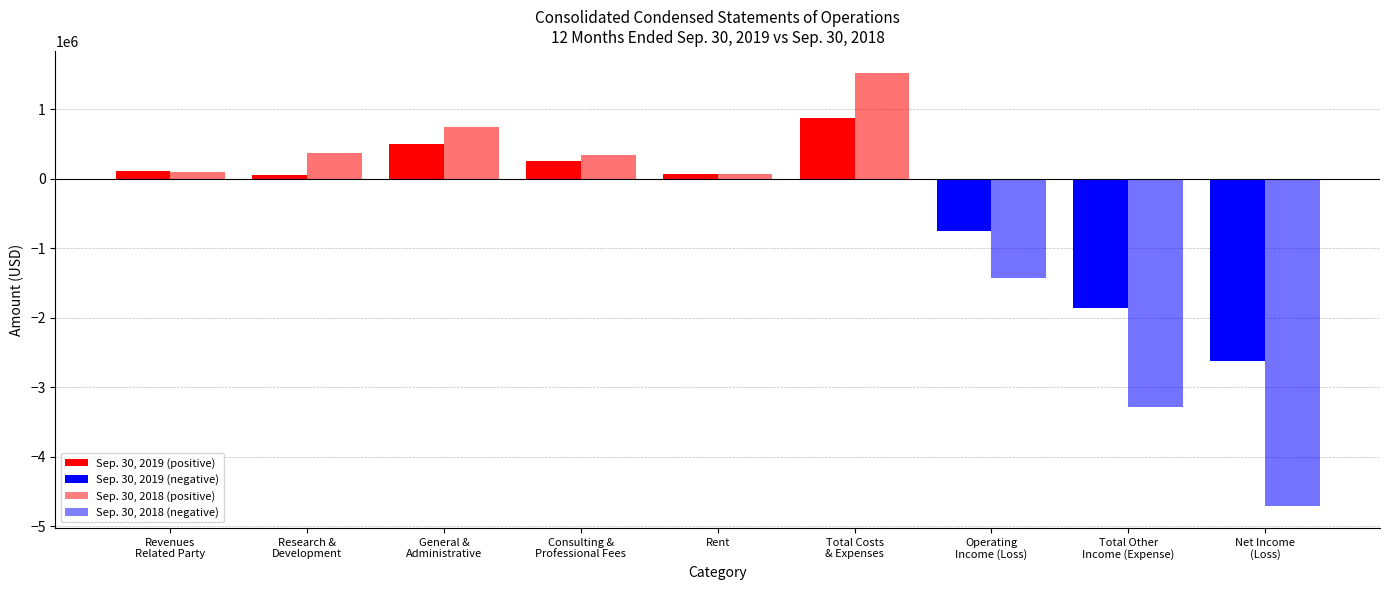

How many bars are there in total?

18